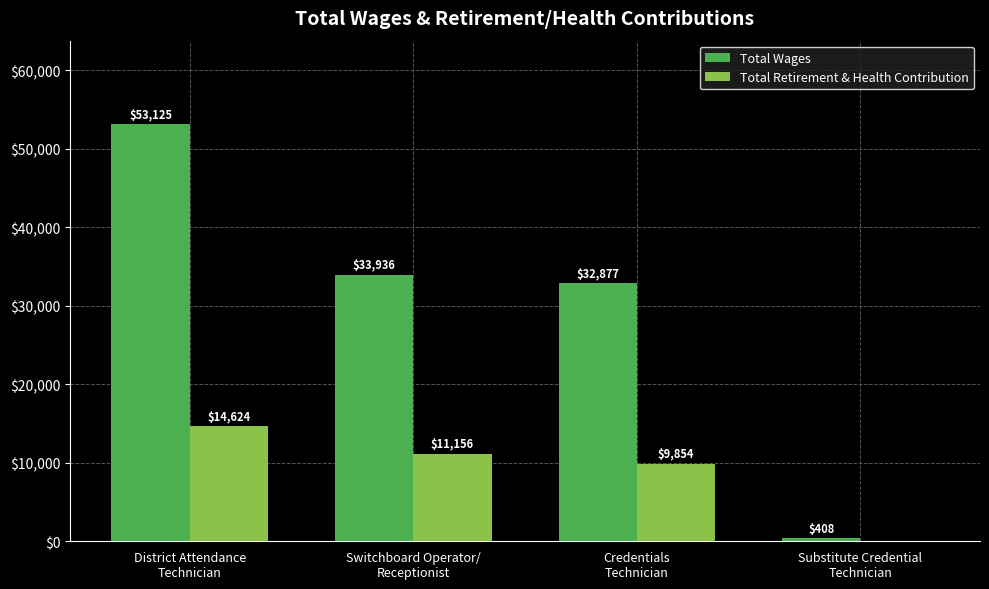

The Total Retirement & Health Contribution series shows 19033 at District Attendance
Technician. True or false?

False